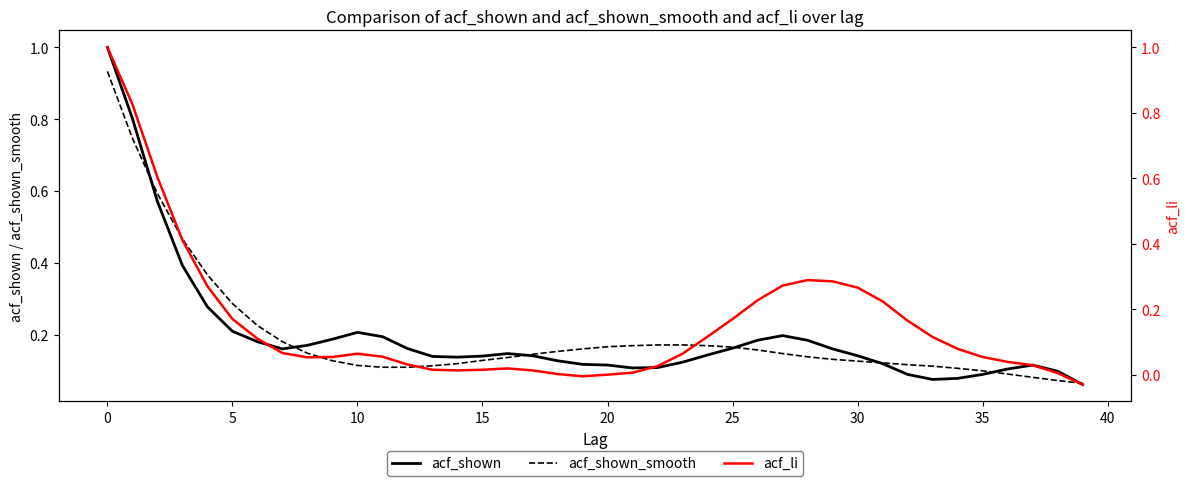

Which series ends up on top after the final intersection of acf_li and acf_shown?

acf_li